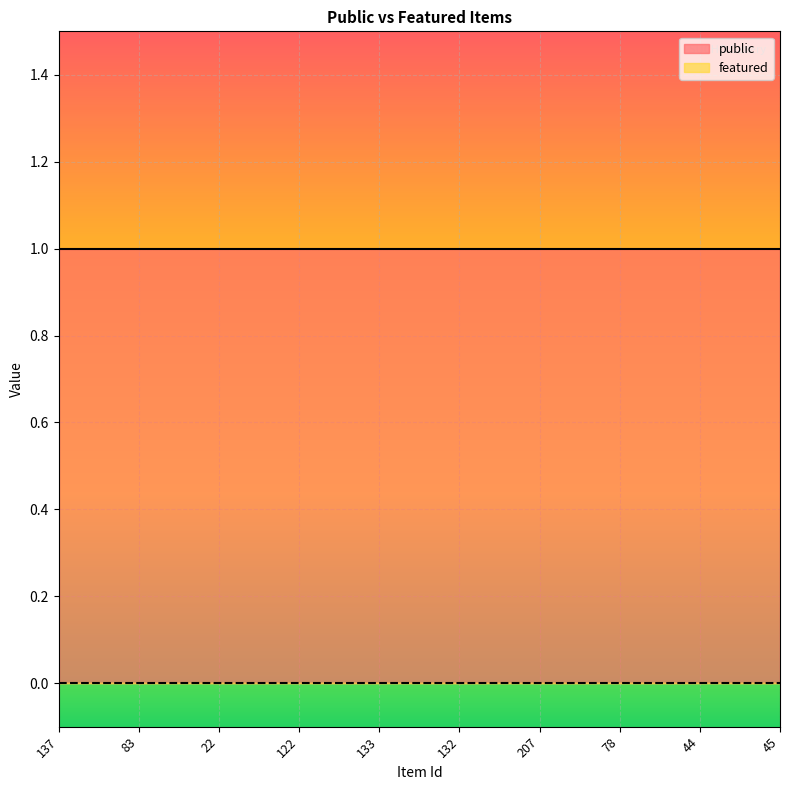

True or false: featured and public cross at least once.

False